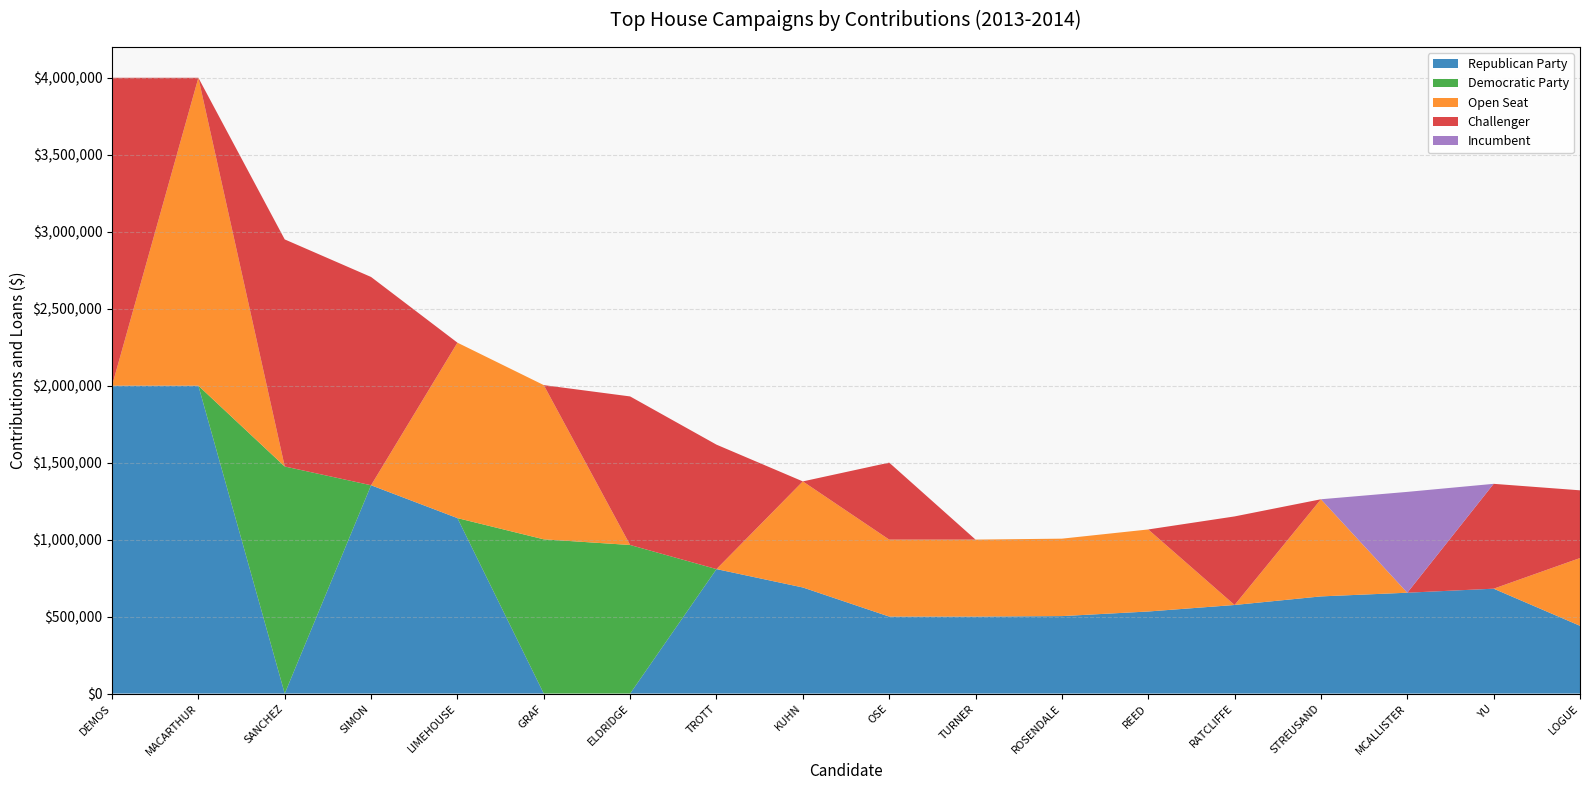

Reading left to right, transcribe all the data shown in this chart.

Republican Party: 2000000.0	2000000.0	0.0	1353000.0	1139644.0	0.0	0.0	808401.6	689040.9	500000.0	500000.0	503046.2	532950.7	575300.0	631030.1	655000.0	681148.0	440050.0
Democratic Party: 0.0	0.0	1475000.0	0.0	0.0	1001790.0	965000.0	0.0	0.0	0.0	0.0	0.0	0.0	0.0	0.0	0.0	0.0	0.0
Open Seat: 0.0	2000000.0	0.0	0.0	1139644.0	1001790.0	0.0	0.0	689040.9	500000.0	500000.0	503046.2	532950.7	0.0	631030.1	0.0	0.0	440050.0
Challenger: 2000000.0	0.0	1475000.0	1353000.0	0.0	0.0	965000.0	808401.6	0.0	500000.0	0.0	0.0	0.0	575300.0	0.0	0.0	681148.0	440050.0
Incumbent: 0.0	0.0	0.0	0.0	0.0	0.0	0.0	0.0	0.0	0.0	0.0	0.0	0.0	0.0	0.0	655000.0	0.0	0.0